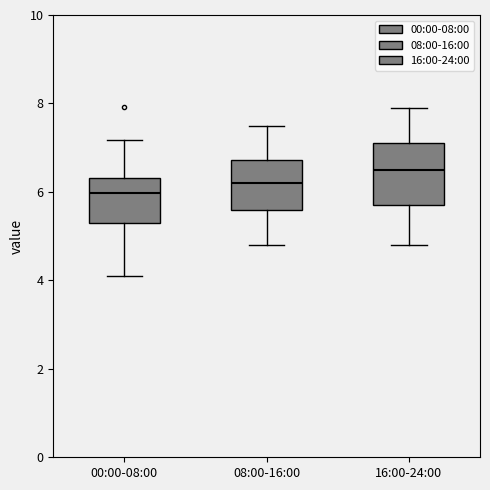

Reading left to right, transcribe this box plot: for each box, give where its median line is, the range the box spans, and where its two whiskers end, as read against the y-axis. The values are not printed on the chart, so give them approximately, as read against the axis.

00:00-08:00: median 6.0, box 5.4 to 6.4, whiskers 4.2 to 7.2
08:00-16:00: median 6.2, box 5.6 to 6.8, whiskers 4.8 to 7.6
16:00-24:00: median 6.6, box 5.8 to 7.2, whiskers 4.8 to 8.0